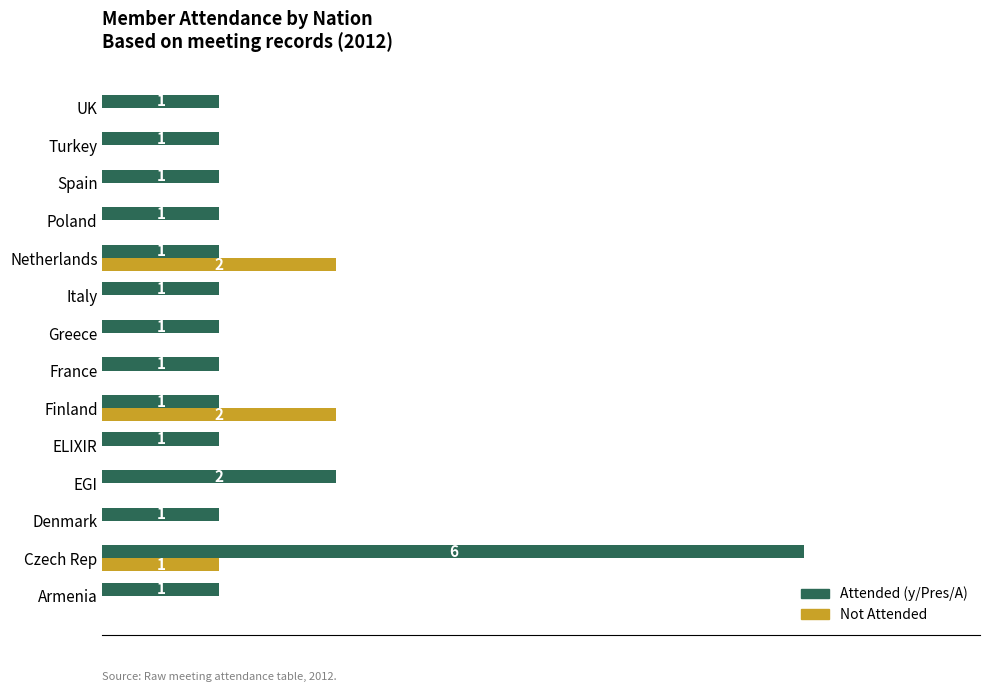

Which series has the largest total across all categories?

Attended (y/Pres/A)